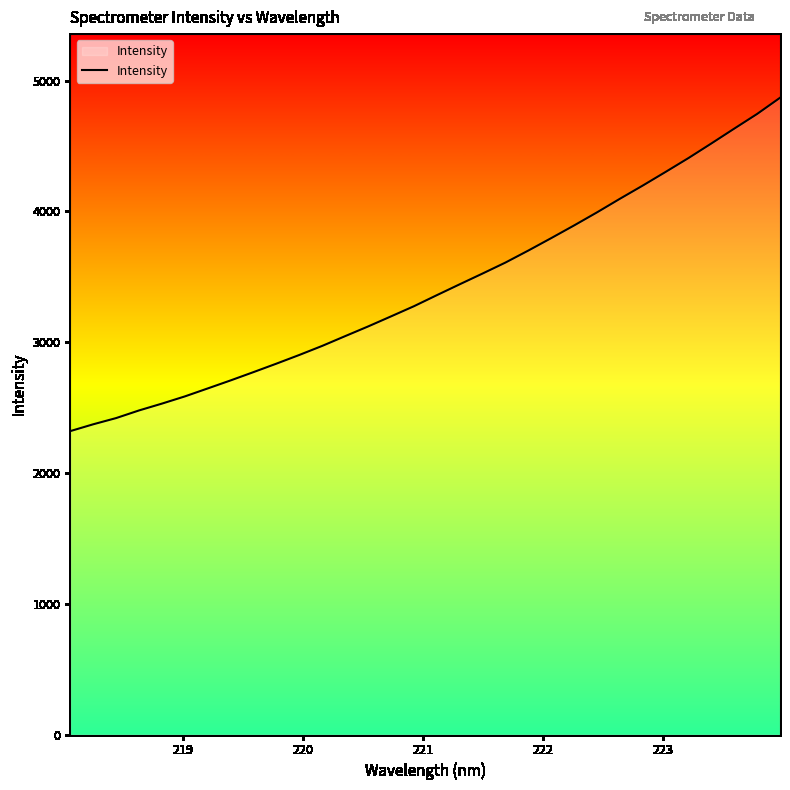

What is the maximum value shown in the chart?

4869.2